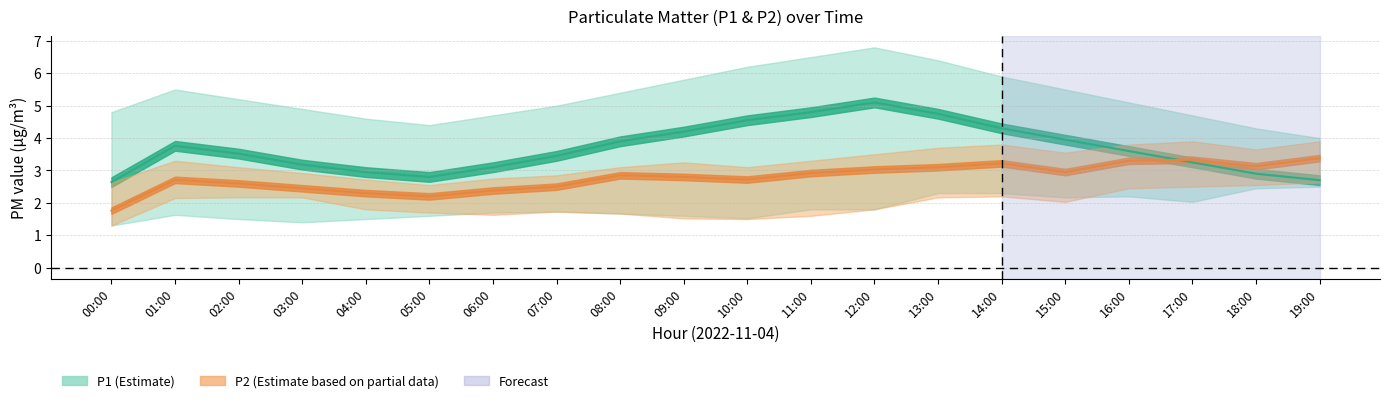

Read the P1 value at 05:00.

2.8